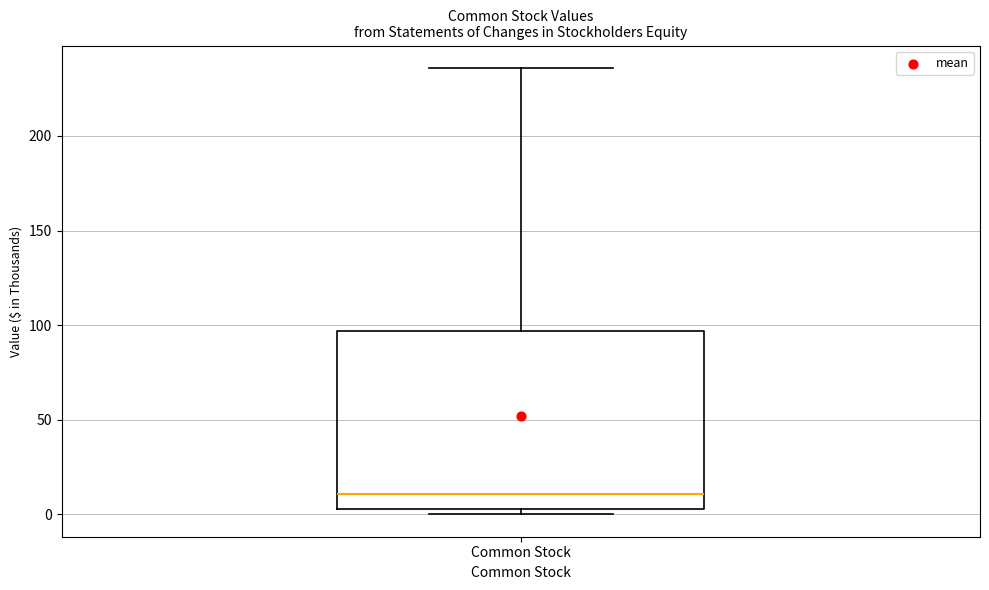

Read this box plot against the y-axis: the position of the median line, the range covered by the box, and the ends of both whiskers. The values are not printed on the chart, so give them approximately, as read against the axis.

median 10, box 5 to 95, whiskers 0 to 235